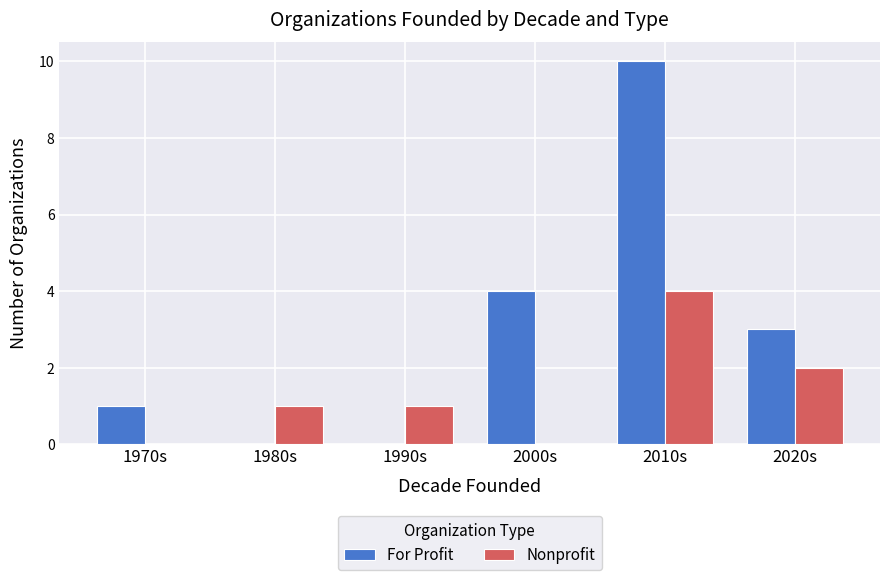

At which label is For Profit closest to 5?

2000s